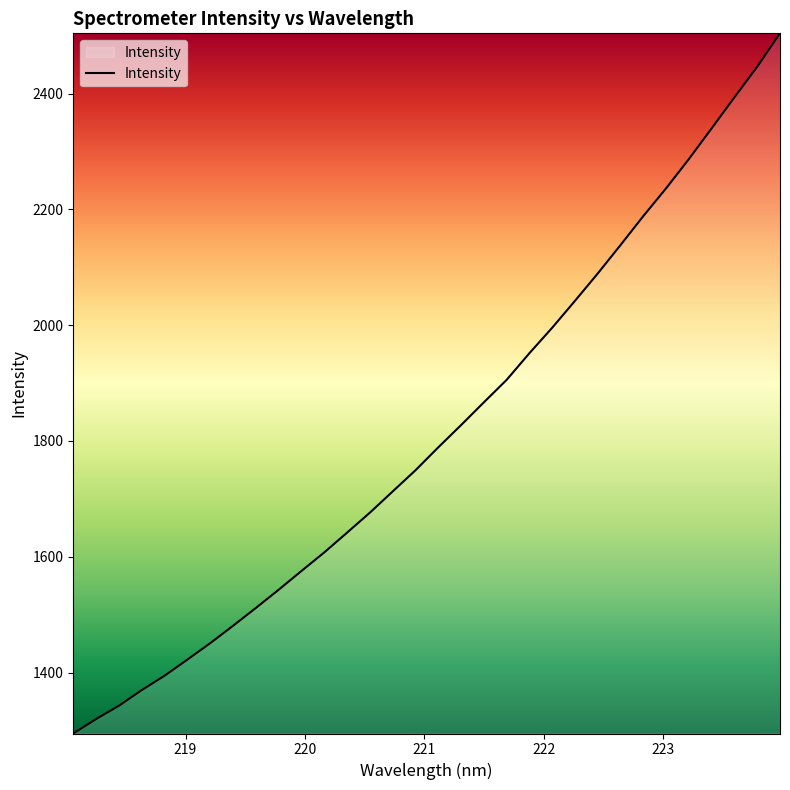

What is the minimum value shown in the chart?

1294.7